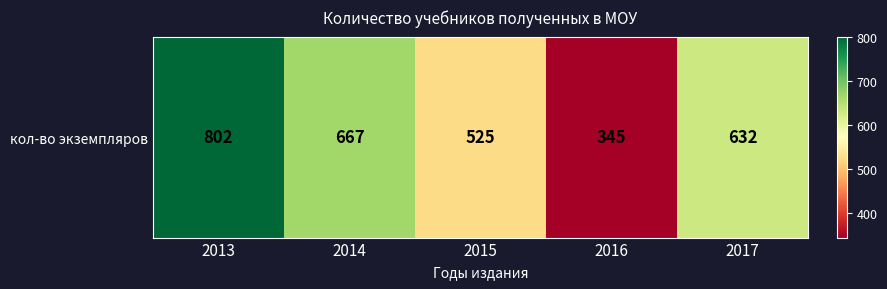

Rank the categories by value from lowest to highest.

2016, 2015, 2017, 2014, 2013